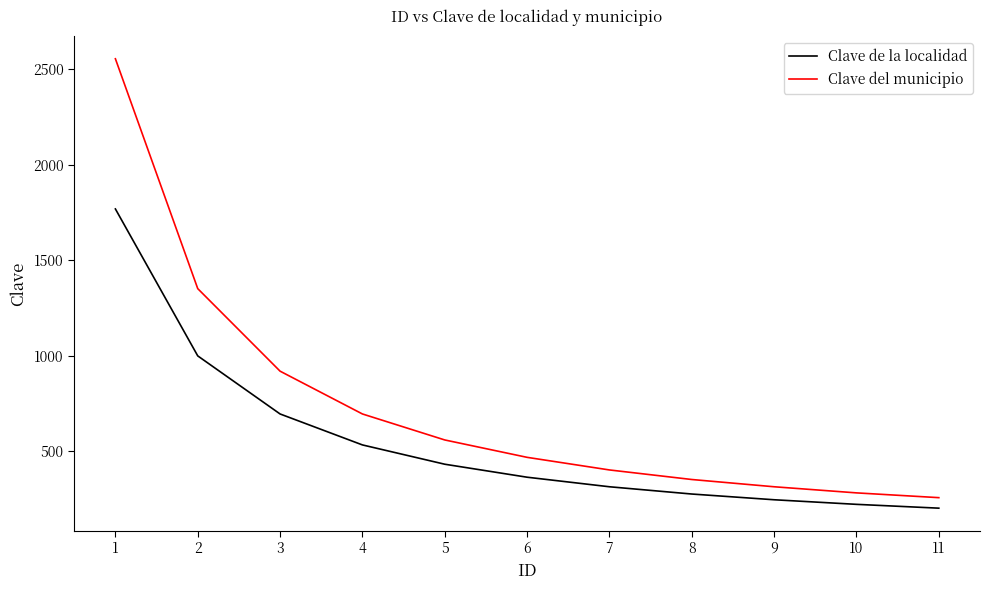

At how many categories does at least one series exceed 1578?

1